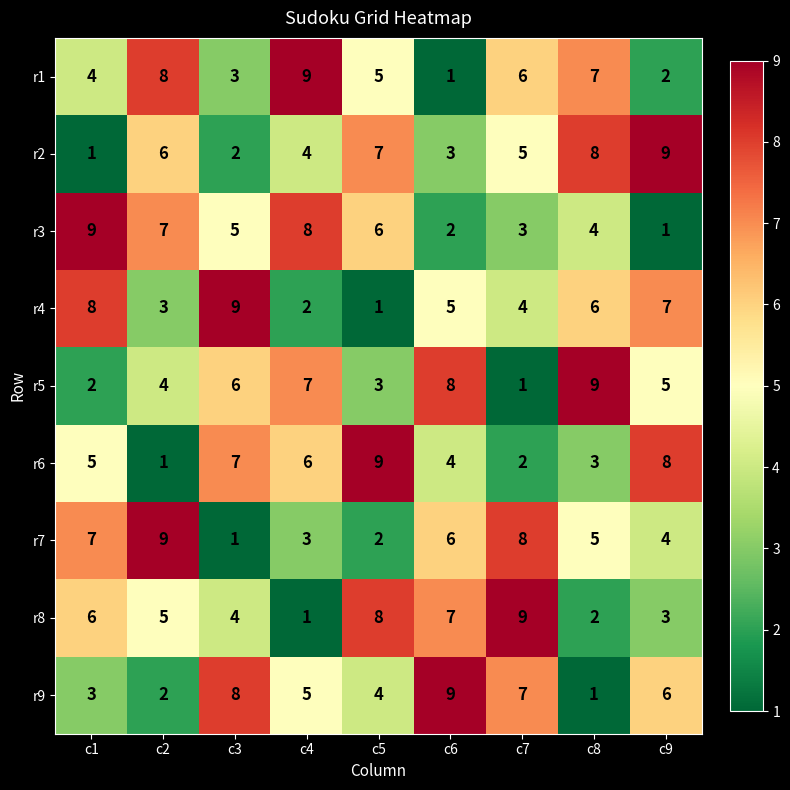

Between c2 and c5, which series saw the biggest shift?

r6